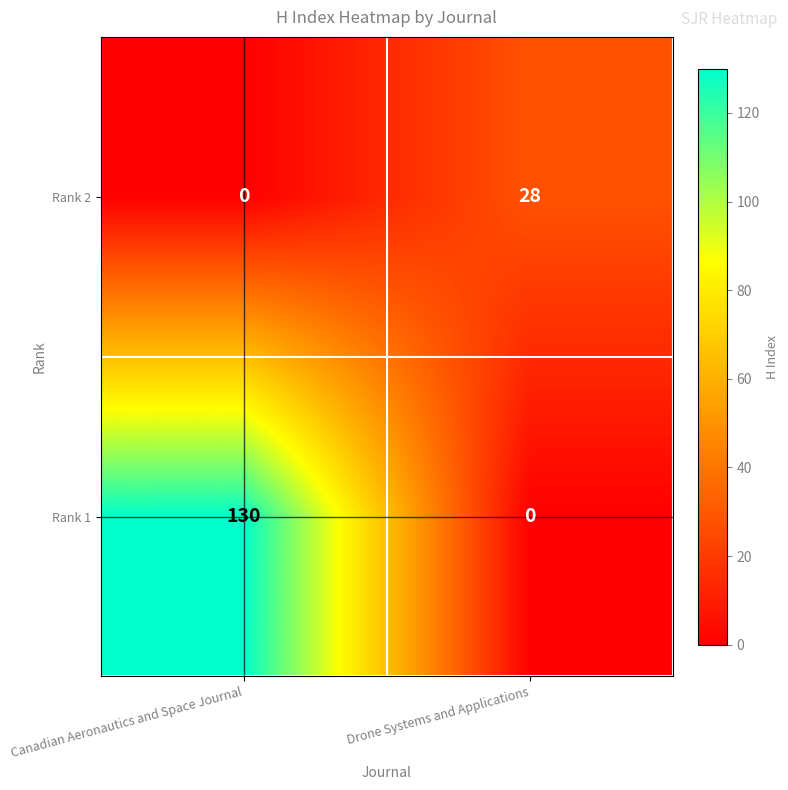

True or false: Rank 2 has a value of -14 at Canadian Aeronautics and Space Journal.

False